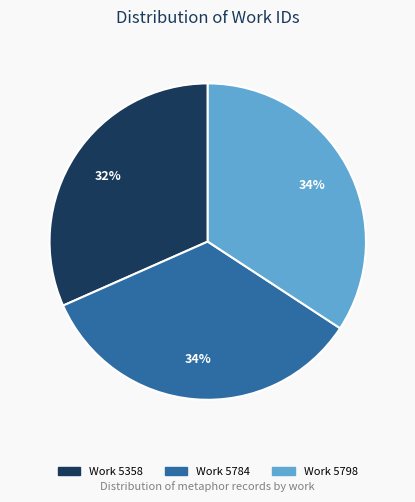

Which category has the smallest portion of the pie?

Work 5358